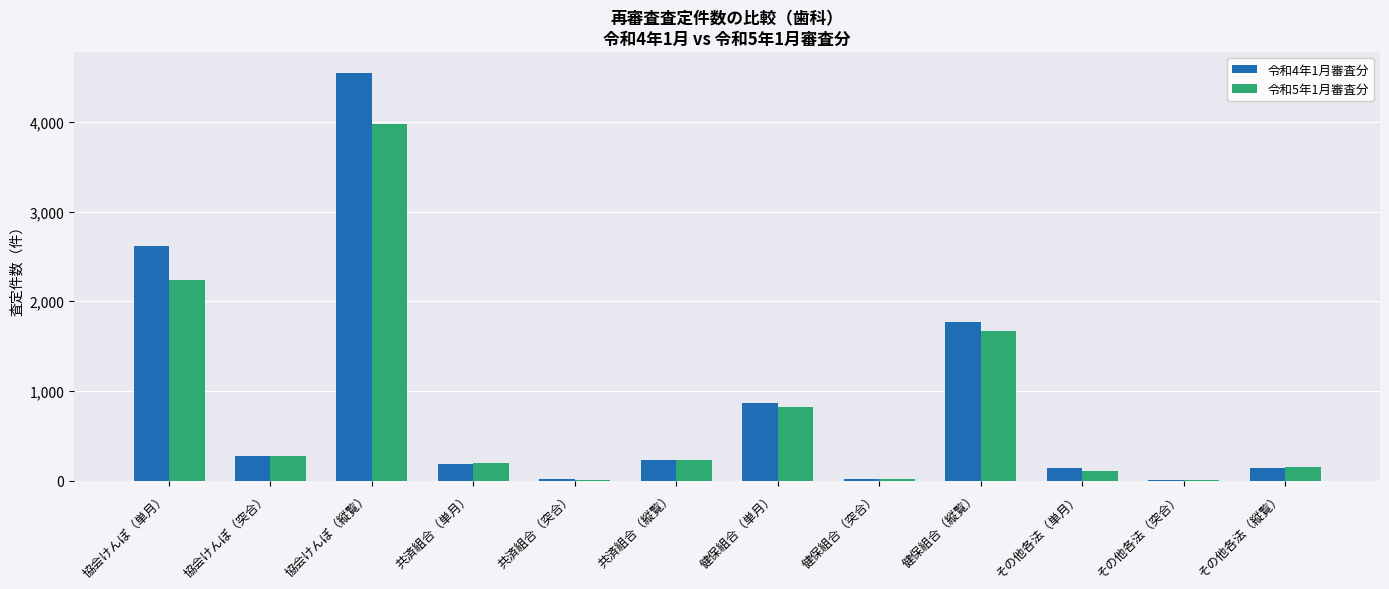

Count the number of data series in this chart.

2